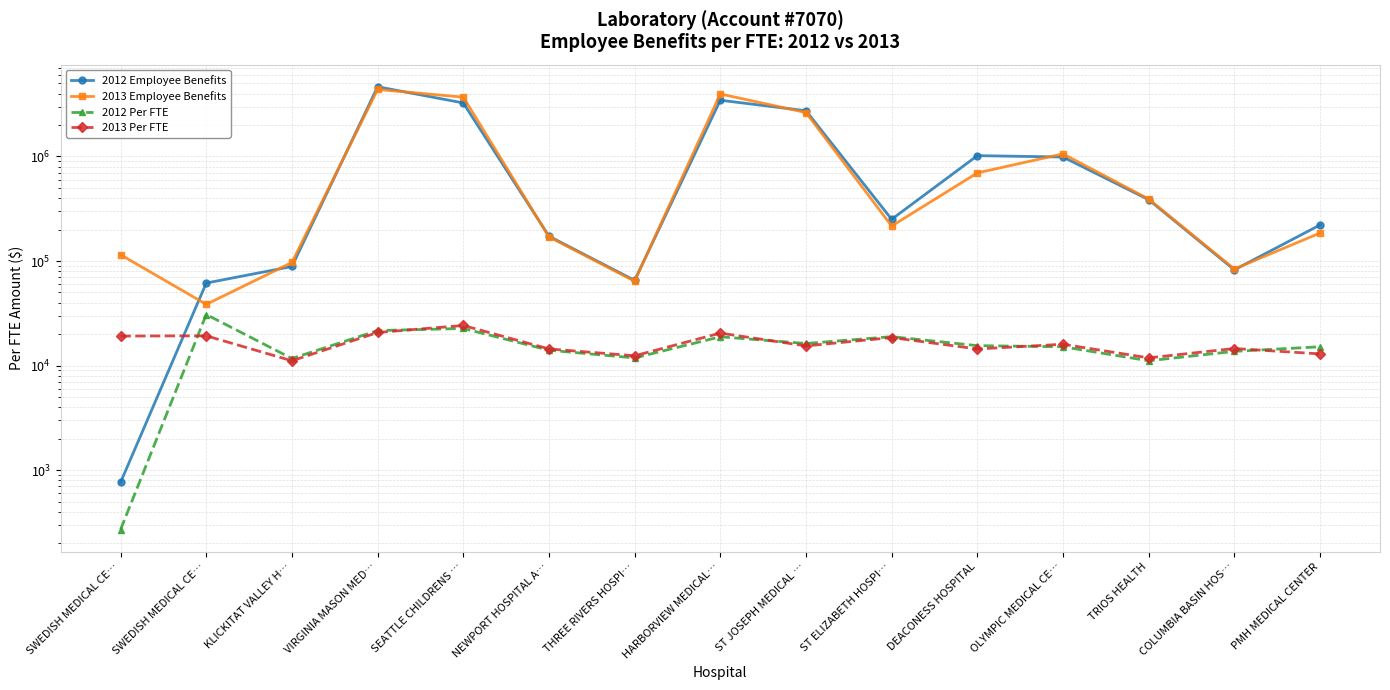

How many values in the 2012 Employee Benefits series are below 250753?

7